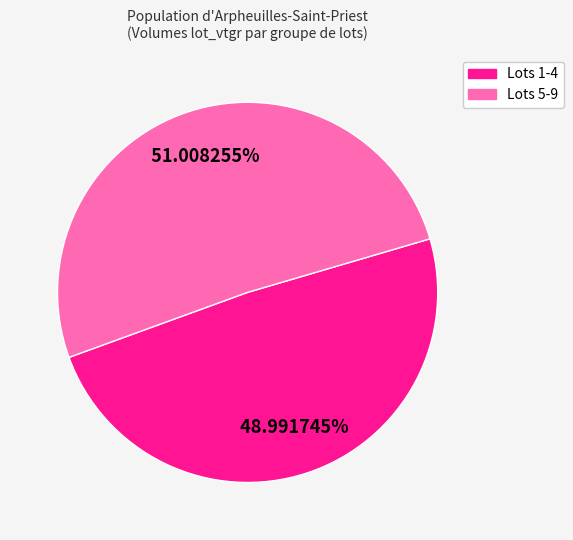

How many slices are in this pie chart?

2